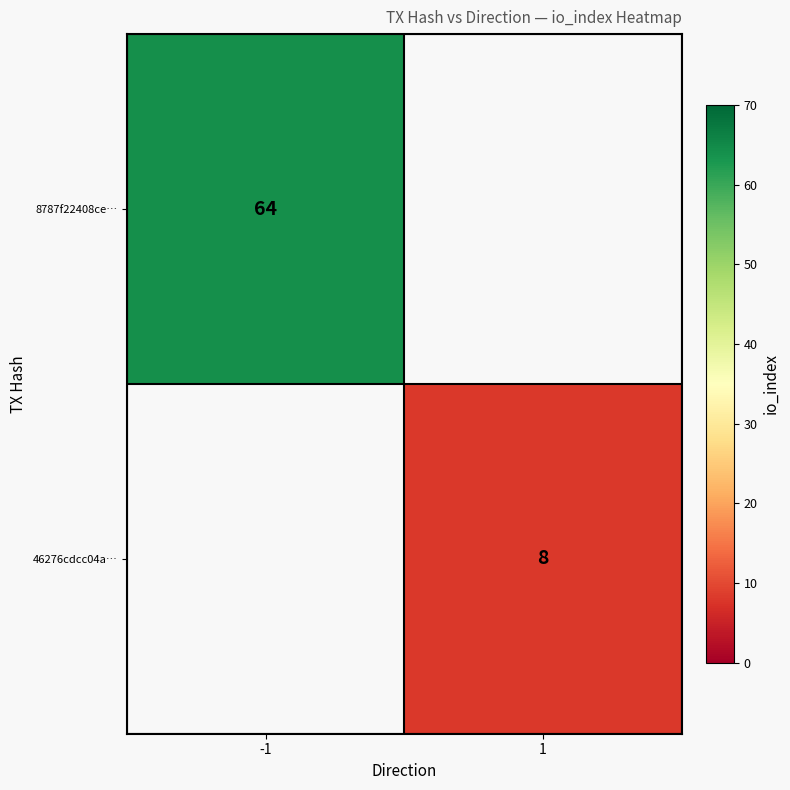

The value of 8787f22408ce… at -1 is 64. True or false?

True